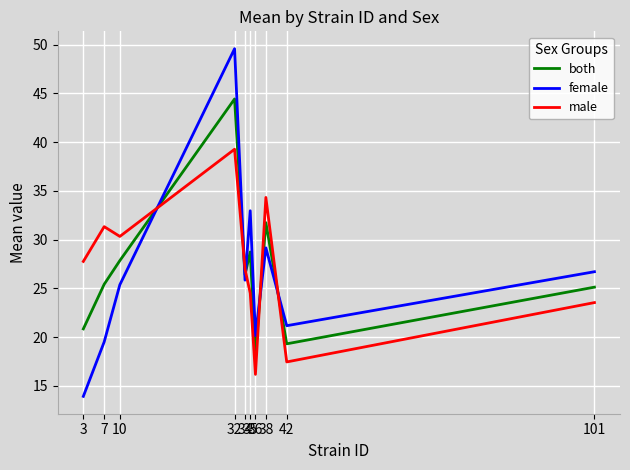

Count the number of categories in the chart.

10